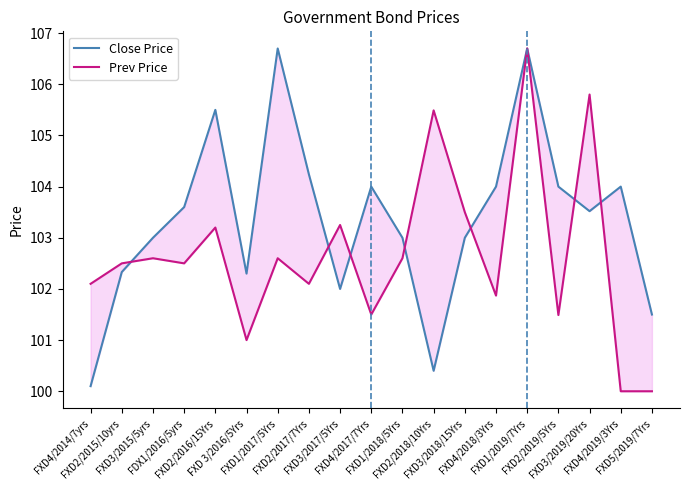

Rank the categories by Close Price value from highest to lowest.

FXD1/2017/5Yrs, FXD1/2019/7Yrs, FXD2/2016/15Yrs, FXD2/2017/7Yrs, FXD4/2017/7Yrs, FXD4/2018/3Yrs, FXD2/2019/5Yrs, FXD4/2019/3Yrs, FDX1/2016/5yrs, FXD3/2019/20Yrs, FXD3/2015/5yrs, FXD1/2018/5Yrs, FXD3/2018/15Yrs, FXD2/2015/10yrs, FXD 3/2016/5Yrs, FXD3/2017/5Yrs, FXD5/2019/7Yrs, FXD2/2018/10Yrs, FXD4/2014/7yrs